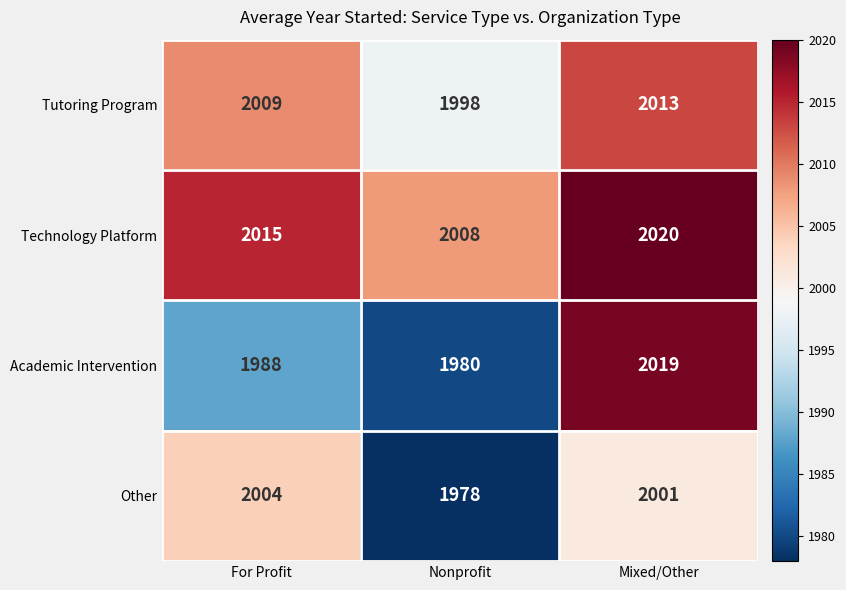

List the series in order of their peak value, lowest first.

Other, Tutoring Program, Academic Intervention, Technology Platform